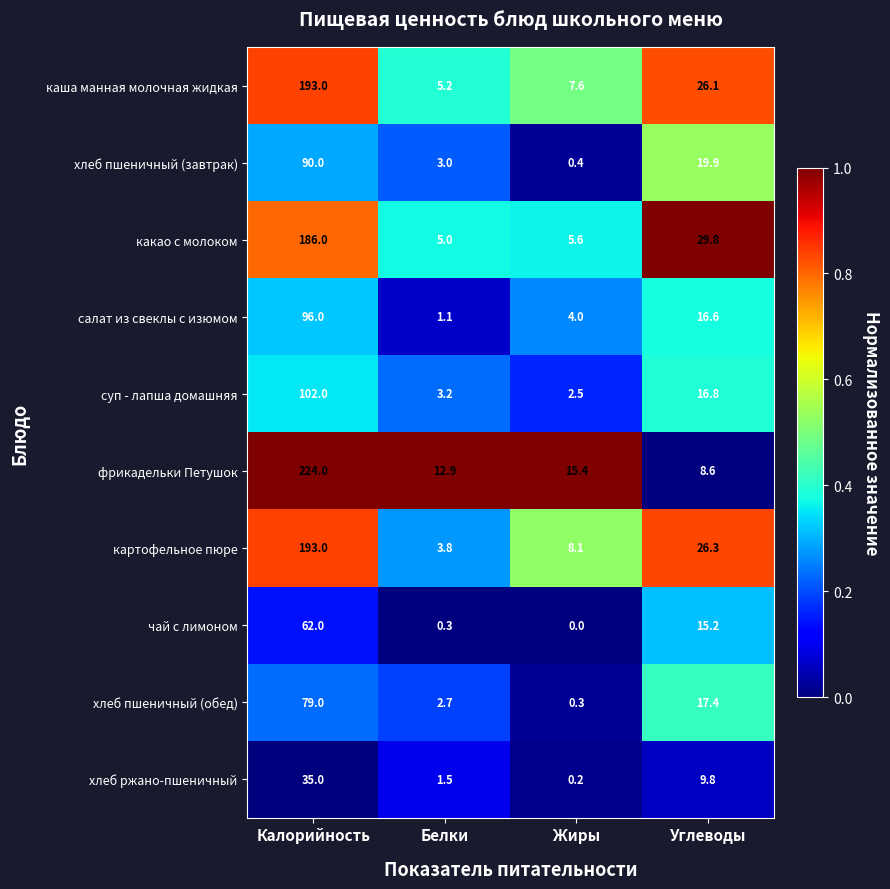

At which category does the chart reach its peak across all series?

Калорийность